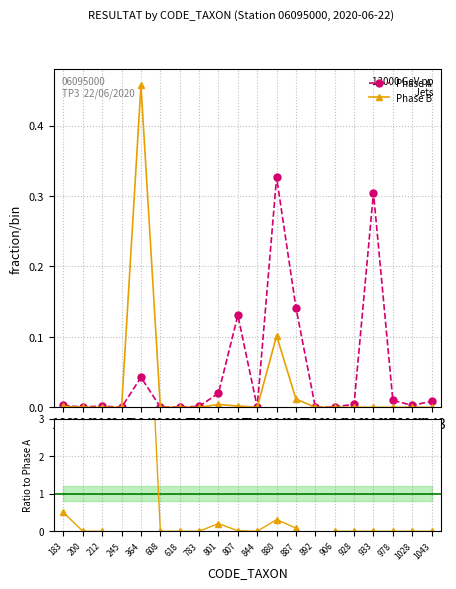

In Phase B, how many points are lower than both neighbors (excluding endpoints)?

1